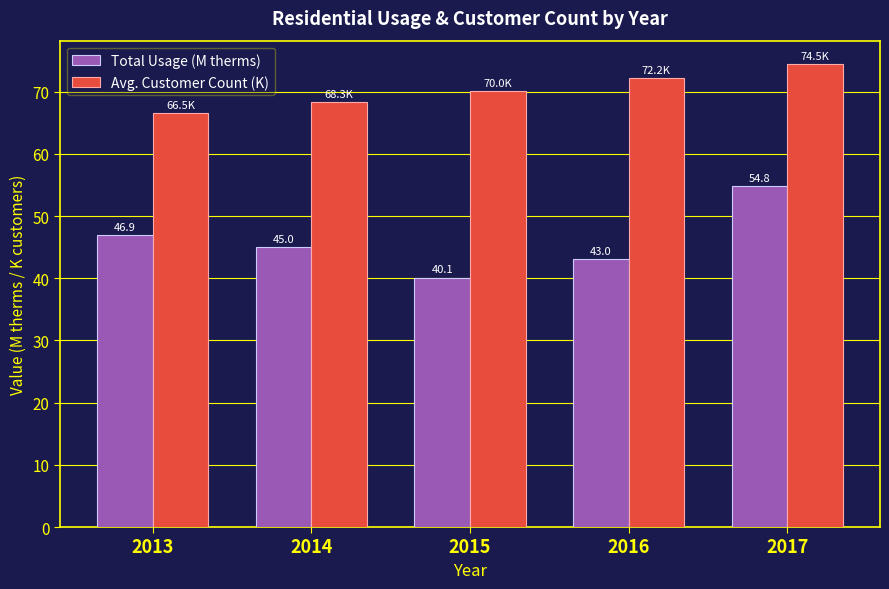

At 2017, list the series in order from smallest to largest.

Total Usage (M therms), Avg. Customer Count (K)